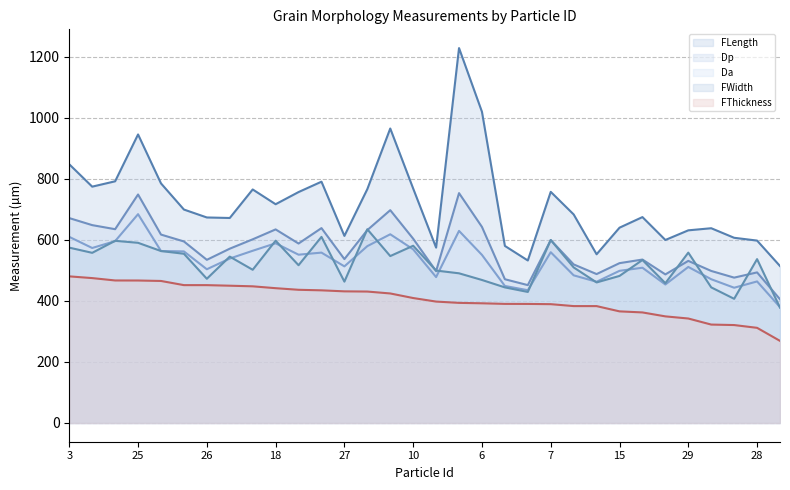

The value of FLength at 14 is 964.7. True or false?

True